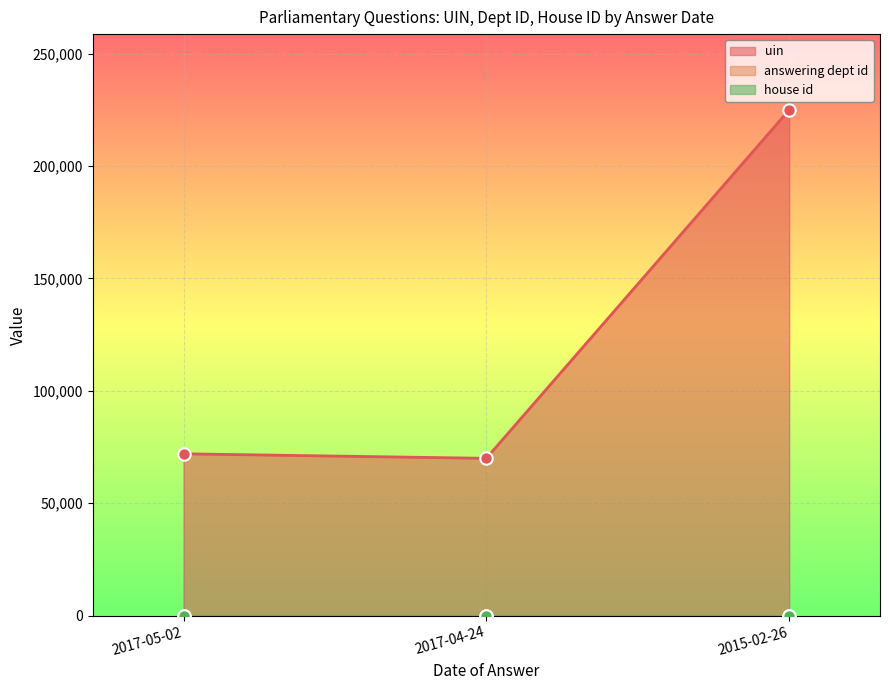

At how many categories does at least one series exceed 117728?

1